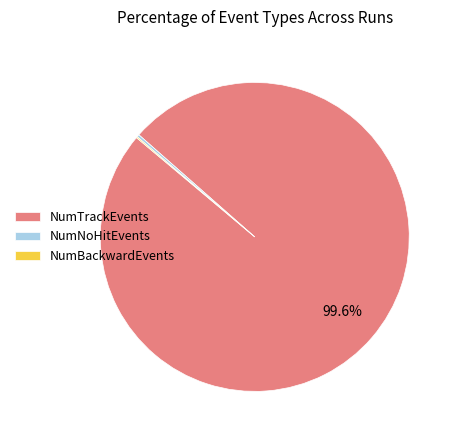

Which category has the biggest portion of the pie?

NumTrackEvents